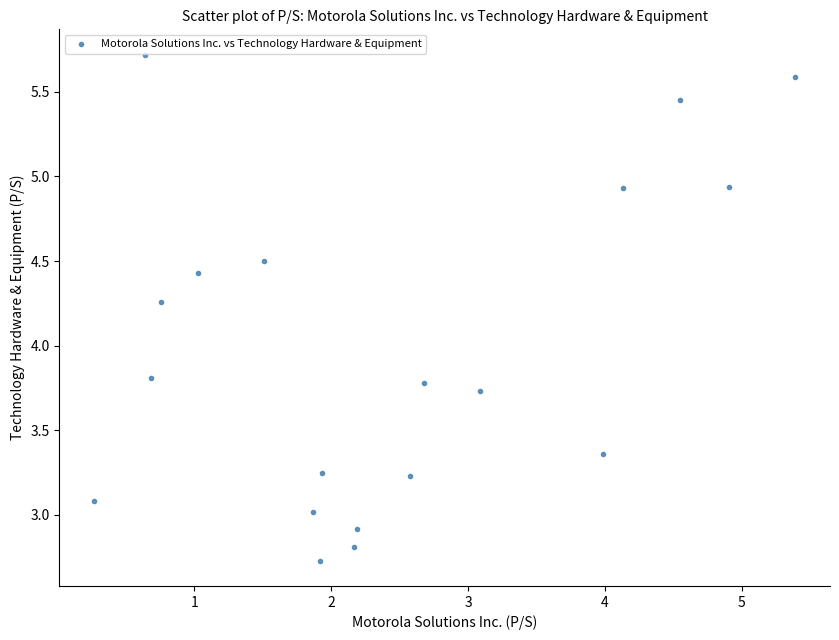

What is the range of X values (max minus min)?

5.1